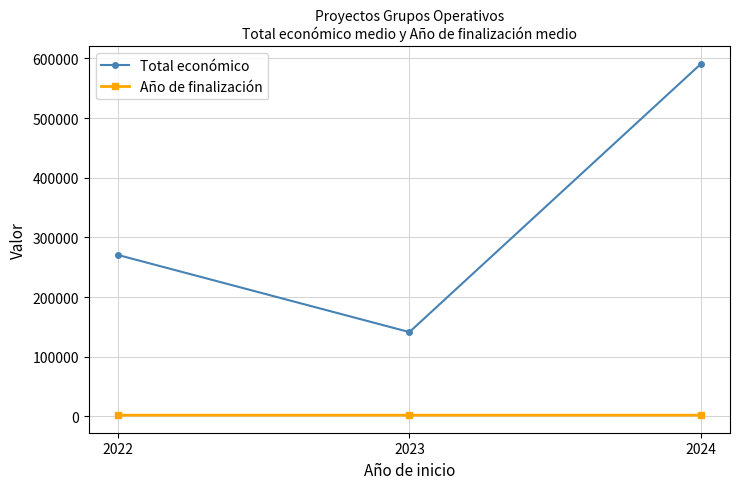

At 2024, list the series in order from largest to smallest.

Total económico, Año de finalización